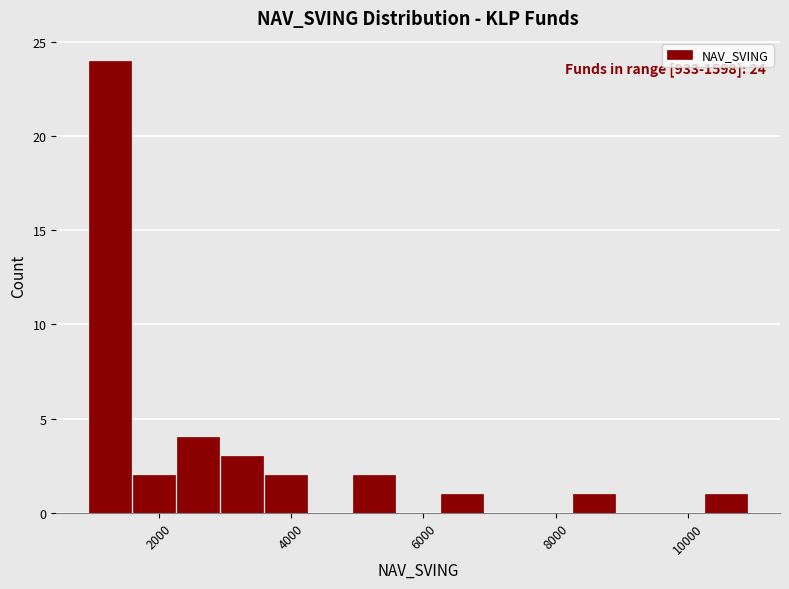

Around what value on the x-axis is the tallest bar? Give the approximate position of its centre, as read against the axis.

1200